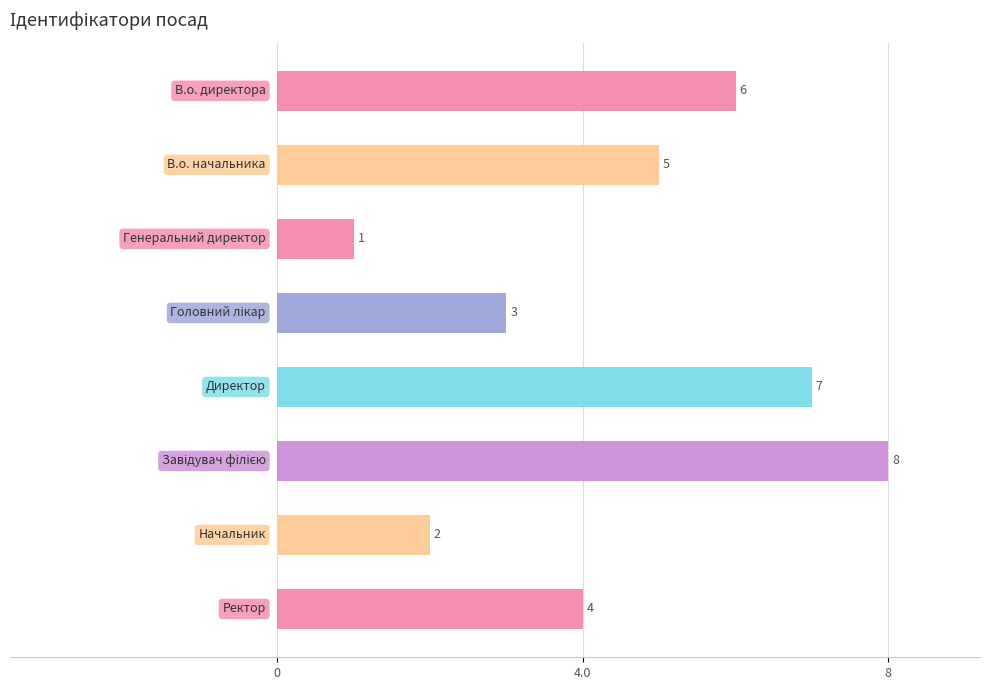

List the labels in order of value, smallest first.

5, 1, 4, 0, 6, 7, 3, 2